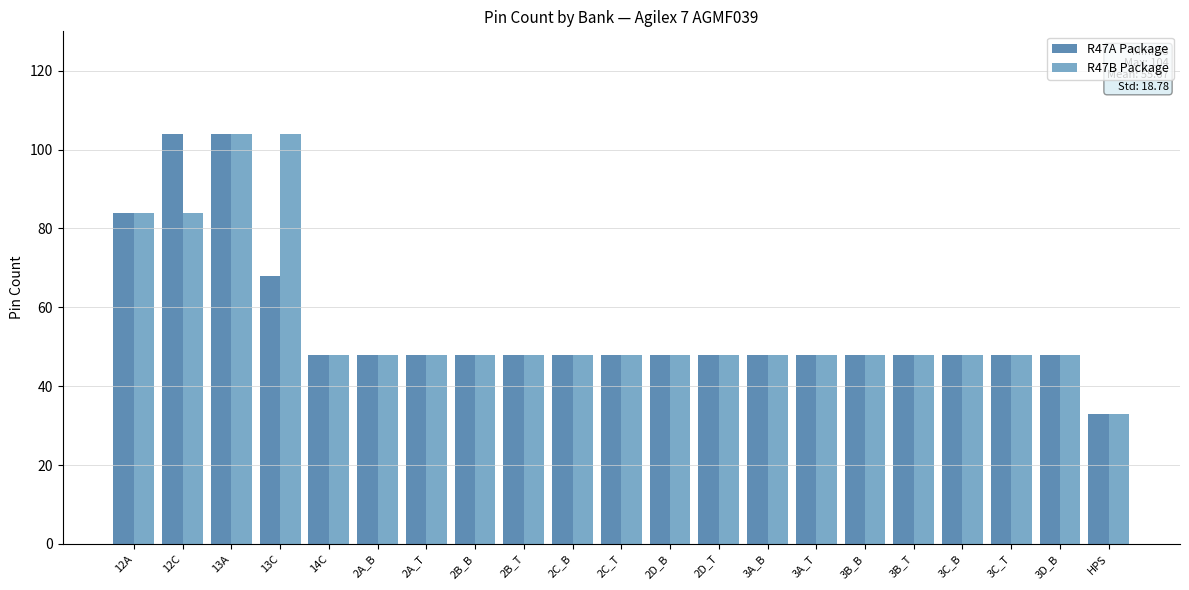

Which category has the lowest value across all series?

HPS